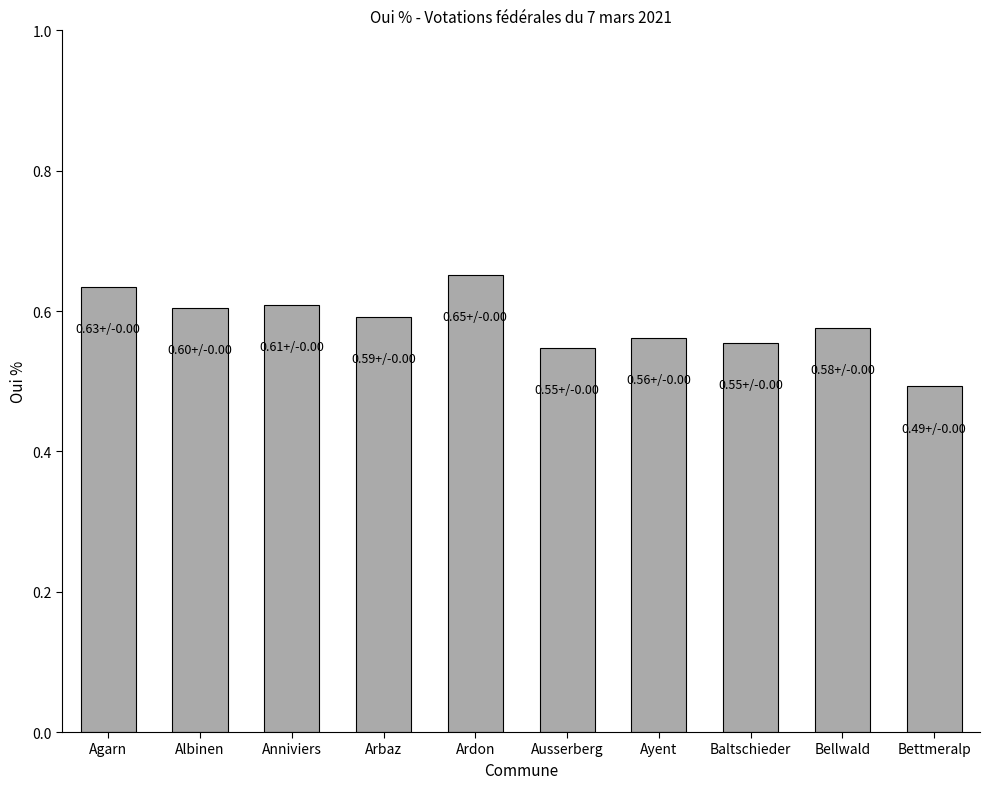

Which has a higher value, Bellwald or Ausserberg?

Bellwald